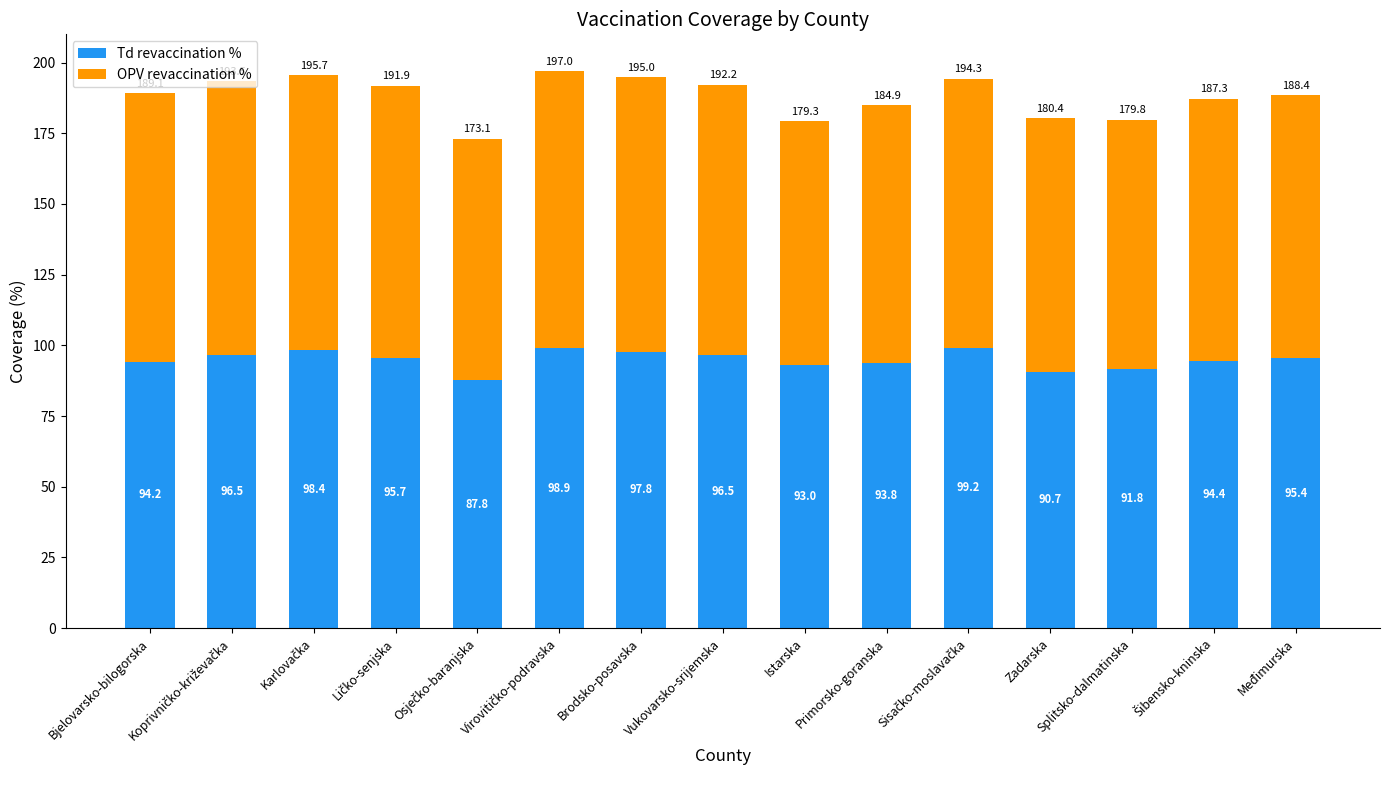

Where is Td revaccination % nearest to the value 93?

Istarska